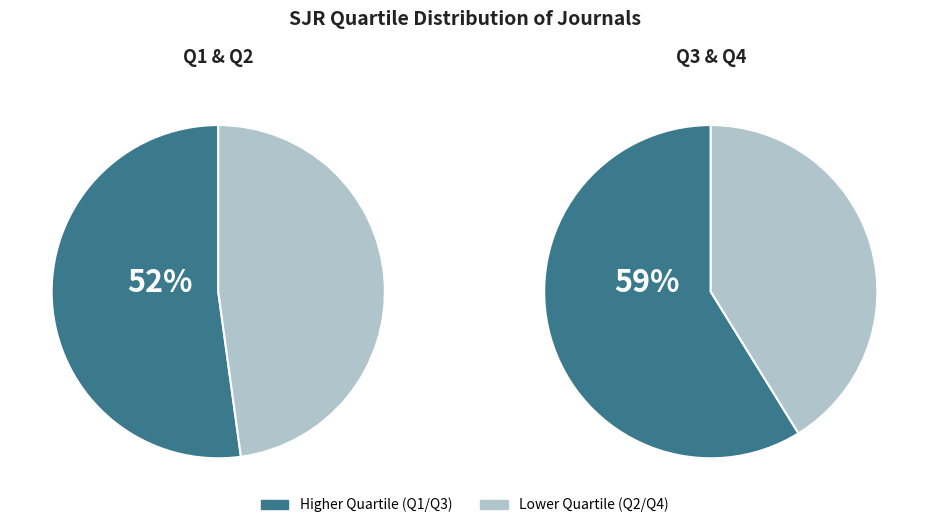

Does Q3 account for over 50% of the chart?

No